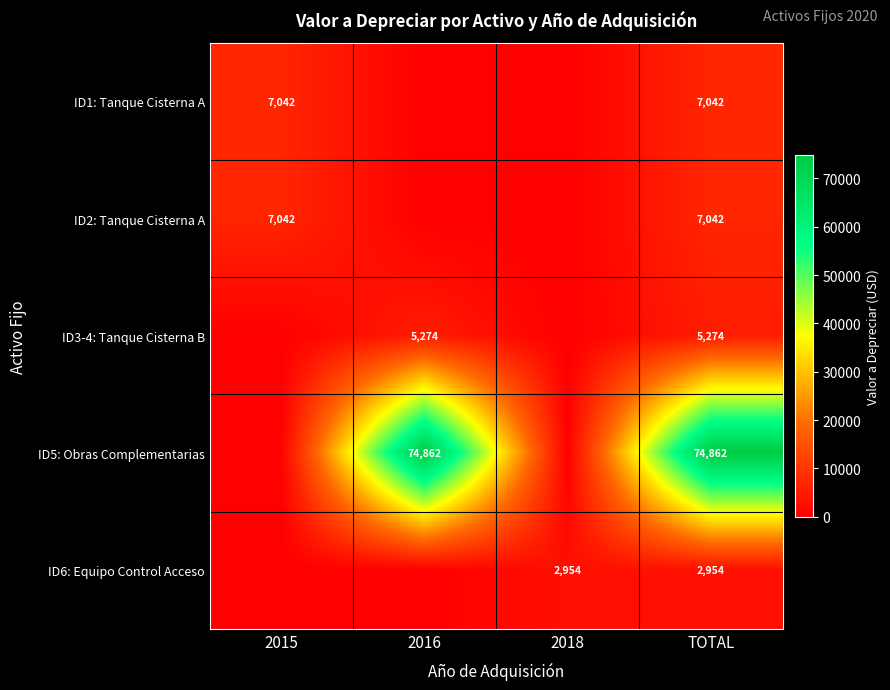

The value of ID3-4: Tanque Cisterna B at TOTAL is 8407. True or false?

False